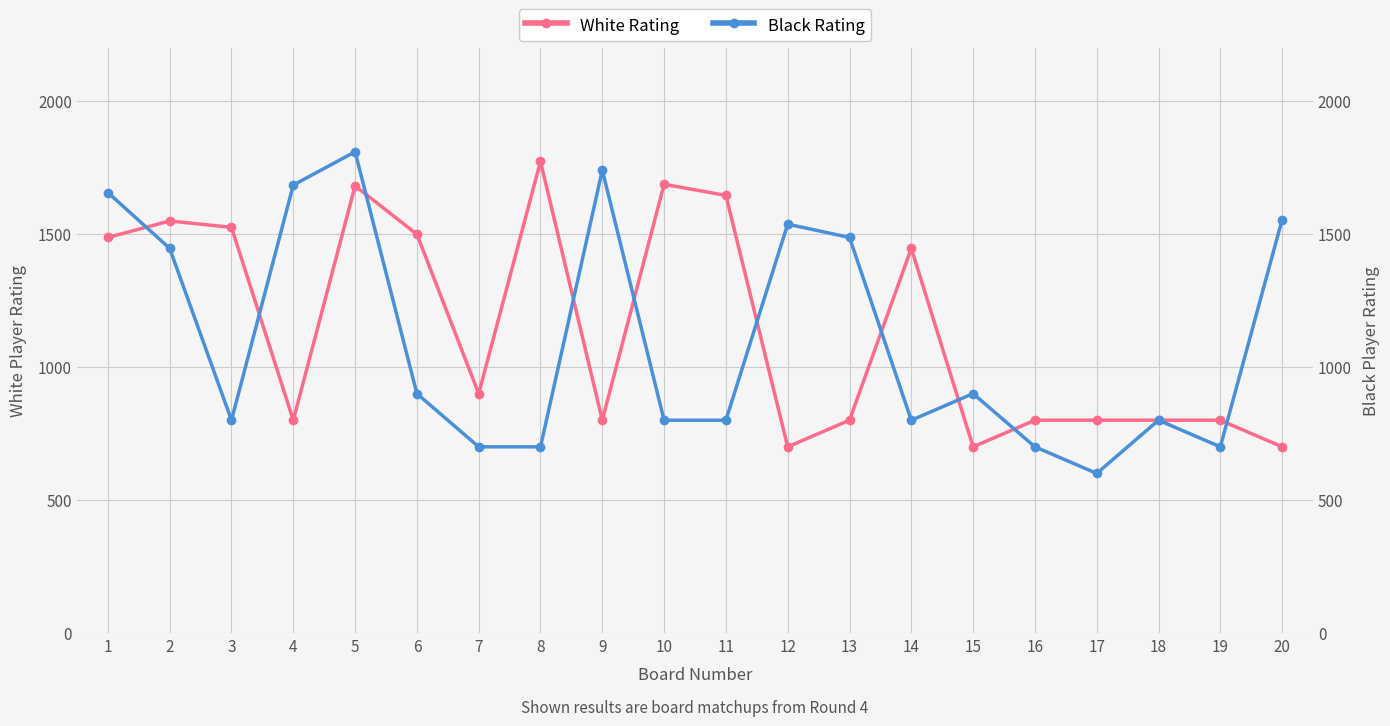

Rank the series by their maximum value, from highest to lowest.

Black Rating, White Rating